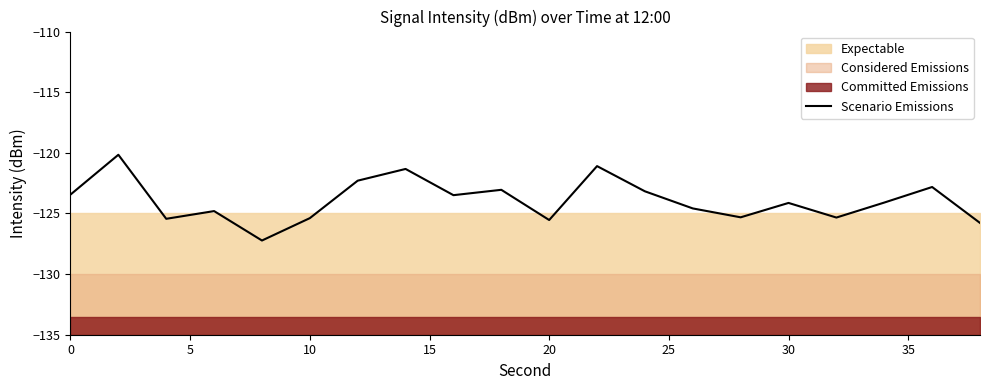

What is the smallest value displayed?

-127.2